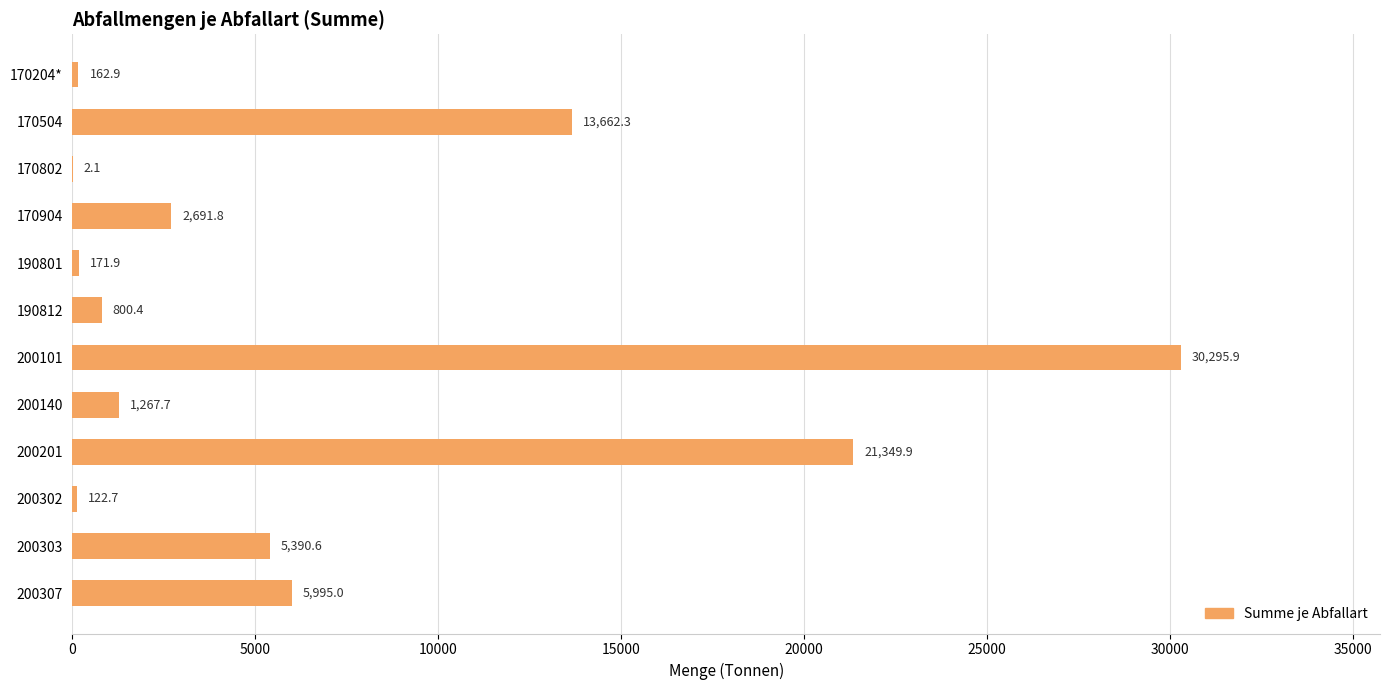

What is the average value?

6826.1